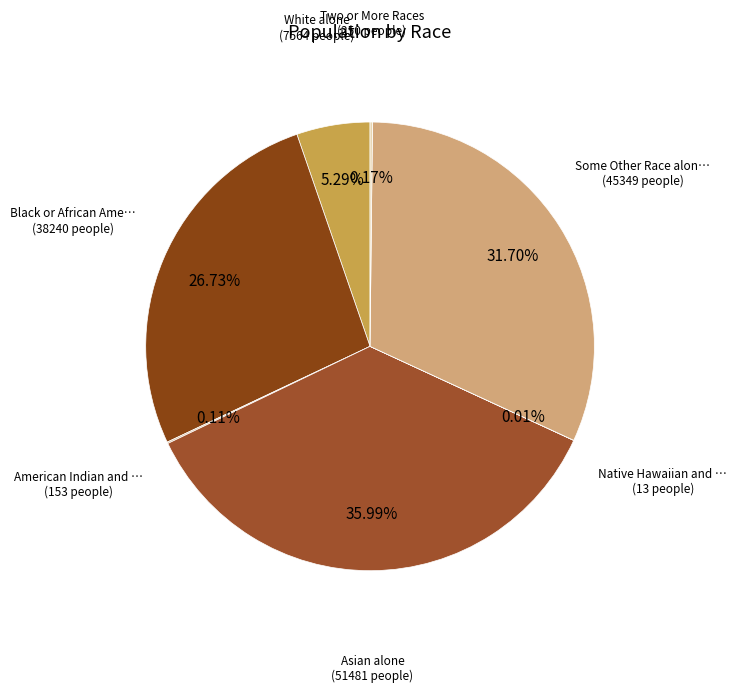

To the nearest percent, what is the difference between the largest and smallest slice percentages?

36%